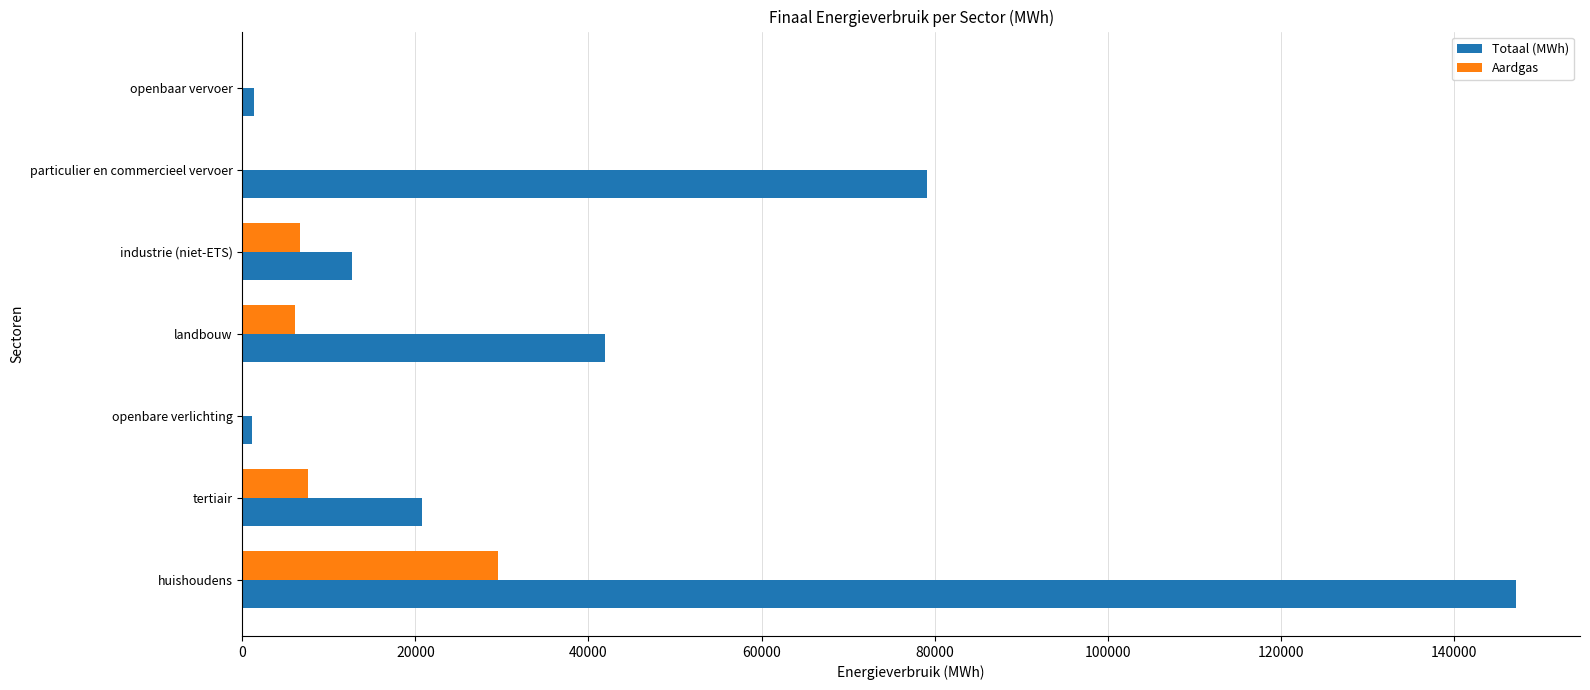

Between openbare verlichting and particulier en commercieel vervoer, which series saw the biggest shift?

Totaal (MWh)